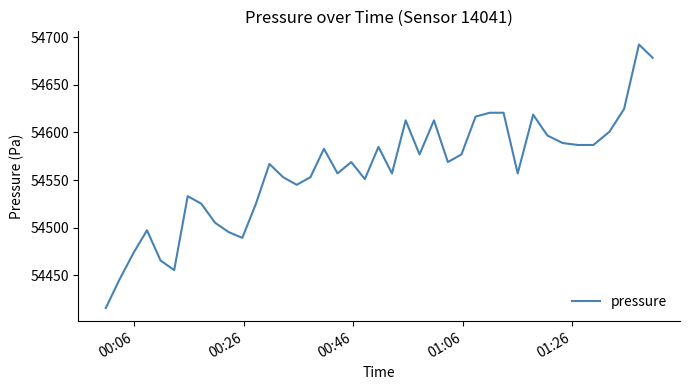

True or false: there are more than 0 points higher than both neighbors.

True